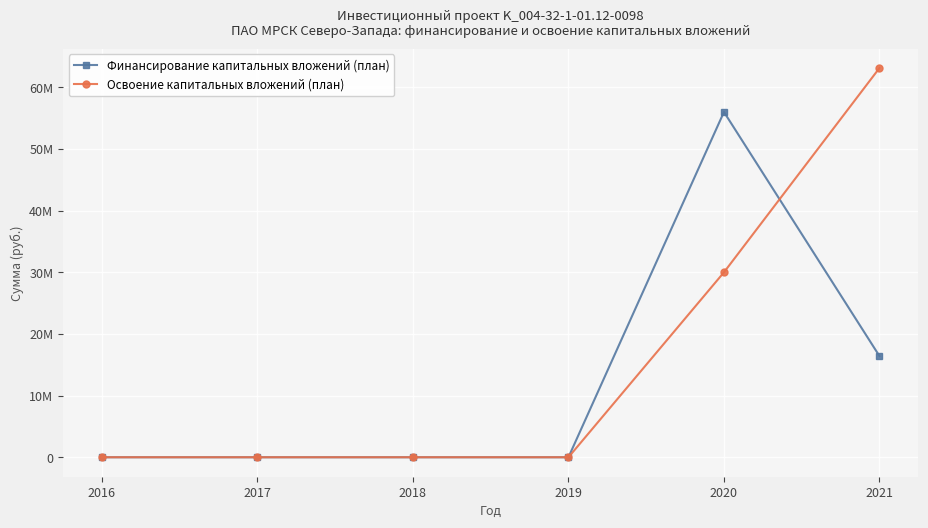

What is the maximum value for Финансирование капитальных вложений (план)?

56000000